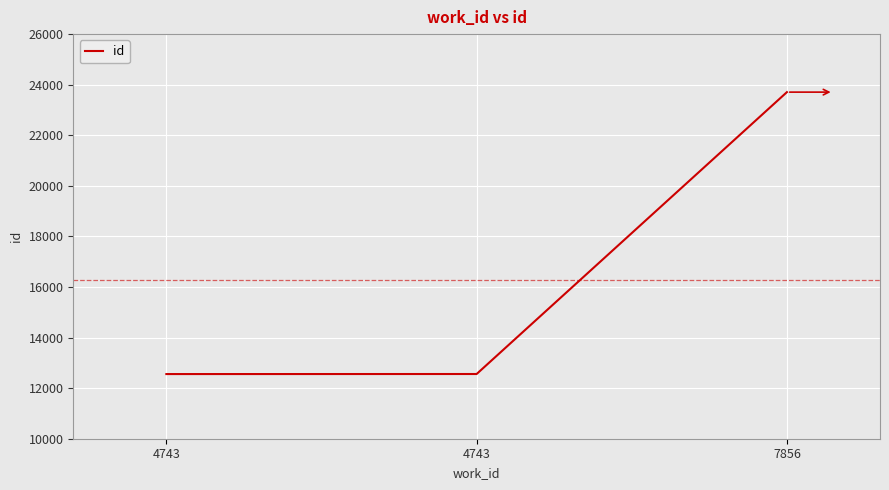

Rank the categories by value from lowest to highest.

4743, 4743, 7856